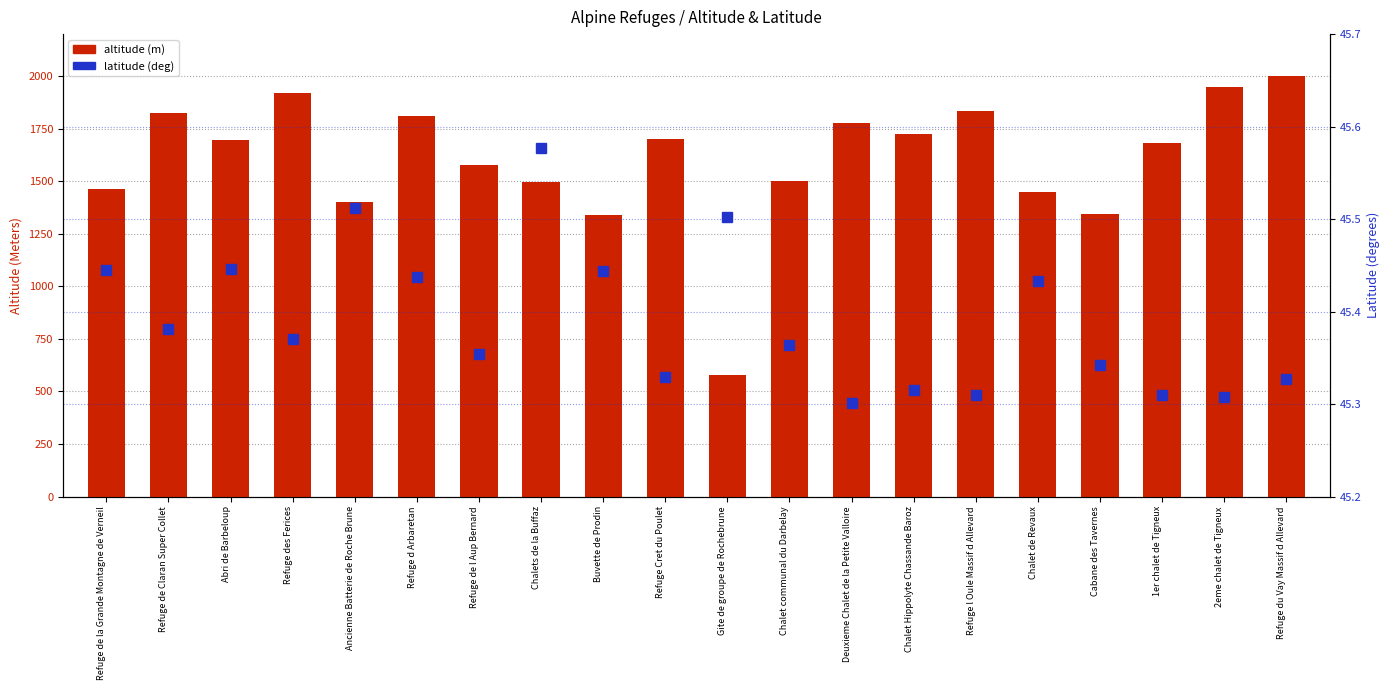

Reading left to right, transcribe all the data shown in this chart.

altitude (m): Refuge de la Grande Montagne de Verneil=1465.0	Refuge de Claran Super Collet=1825.0	Abri de Barbeloup=1695.0	Refuge des Ferices=1920.0	Ancienne Batterie de Roche Brune=1400.0	Refuge d Arbaretan=1812.0	Refuge de l Aup Bernard=1575.0	Chalets de la Buffaz=1498.0	Buvette de Prodin=1340.0	Refuge Cret du Poulet=1700.0	Gite de groupe de Rochebrune=580.0	Chalet communal du Darbelay=1500.0	Deuxieme Chalet de la Petite Valloire=1779.0	Chalet Hippolyte Chassande Baroz=1725.0	Refuge l Oule Massif d Allevard=1836.0	Chalet de Revaux=1450.0	Cabane des Tavernes=1343.0	1er chalet de Tigneux=1680.0	2eme chalet de Tigneux=1950.0	Refuge du Vay Massif d Allevard=2000.0
latitude (deg): Refuge de la Grande Montagne de Verneil=45.4	Refuge de Claran Super Collet=45.4	Abri de Barbeloup=45.4	Refuge des Ferices=45.4	Ancienne Batterie de Roche Brune=45.5	Refuge d Arbaretan=45.4	Refuge de l Aup Bernard=45.4	Chalets de la Buffaz=45.6	Buvette de Prodin=45.4	Refuge Cret du Poulet=45.3	Gite de groupe de Rochebrune=45.5	Chalet communal du Darbelay=45.4	Deuxieme Chalet de la Petite Valloire=45.3	Chalet Hippolyte Chassande Baroz=45.3	Refuge l Oule Massif d Allevard=45.3	Chalet de Revaux=45.4	Cabane des Tavernes=45.3	1er chalet de Tigneux=45.3	2eme chalet de Tigneux=45.3	Refuge du Vay Massif d Allevard=45.3